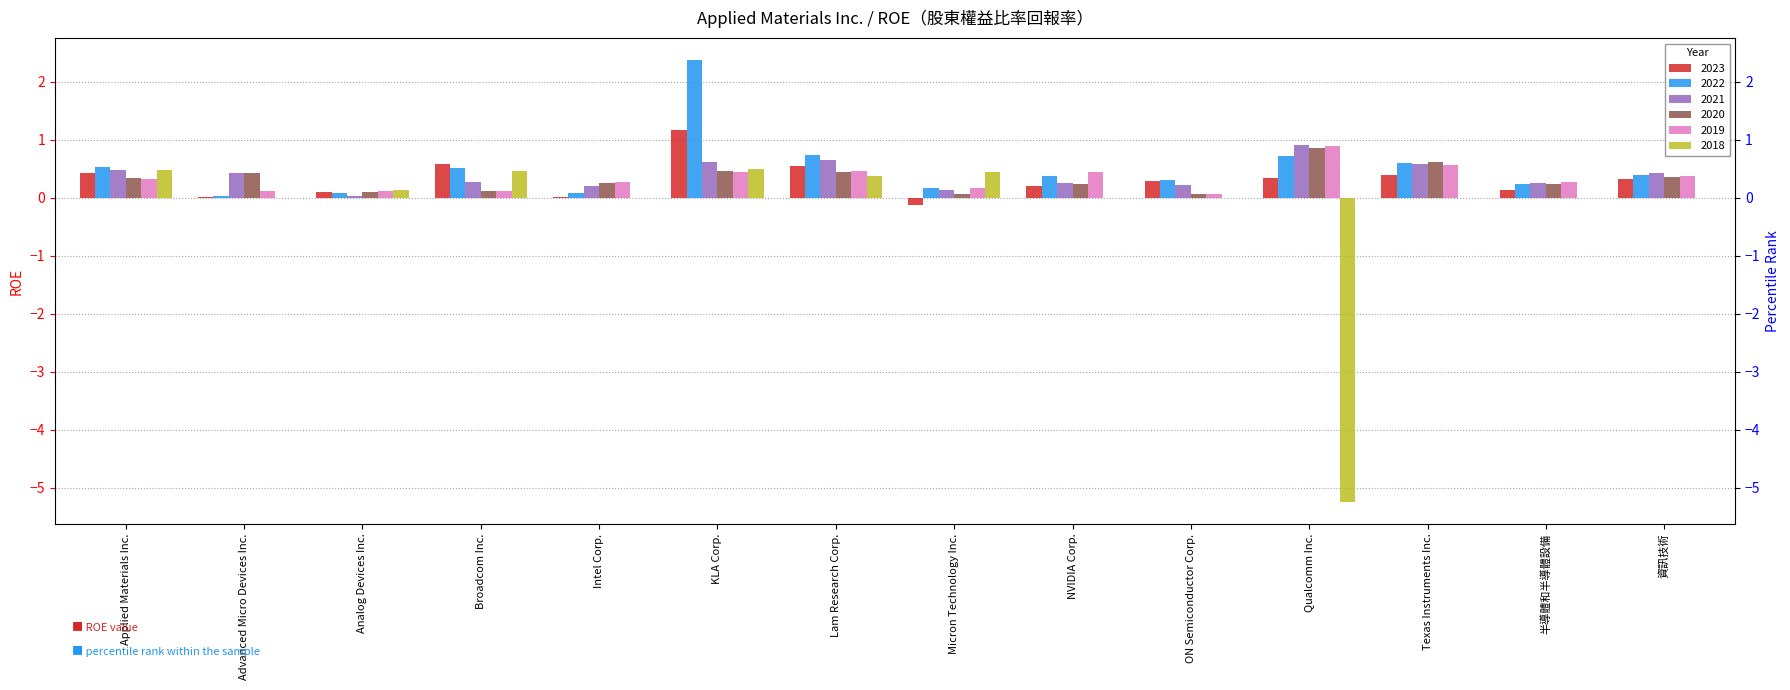

What is the average value of the 2022 series?

0.5